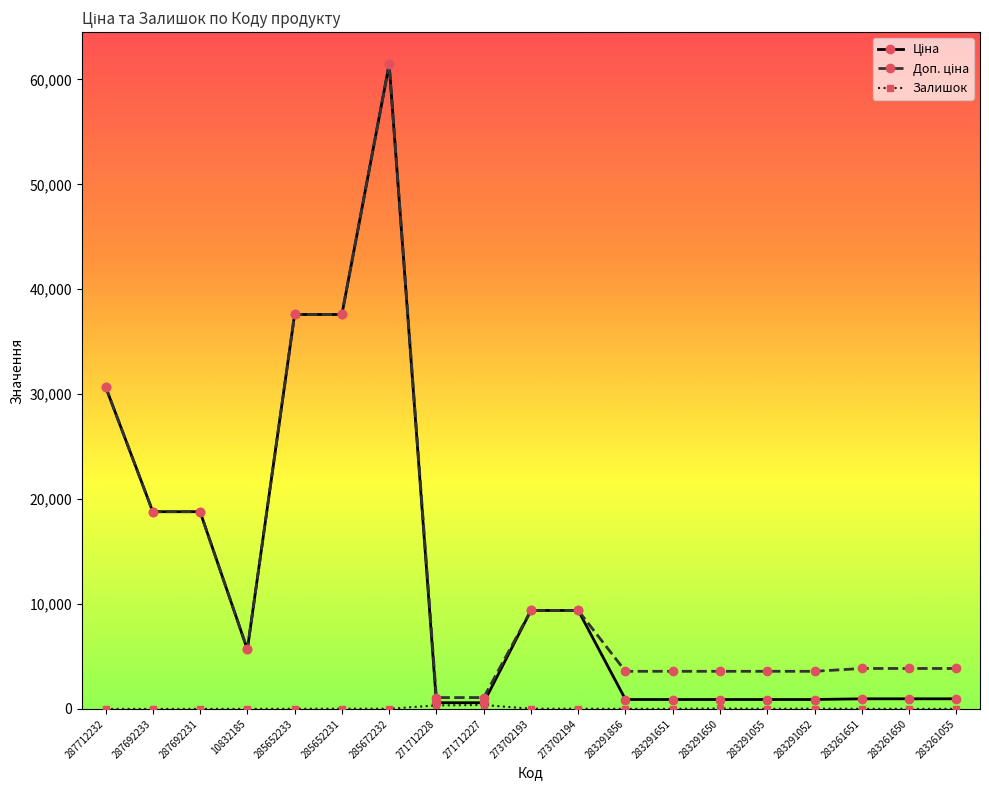

What is the label of the 14th point from the left?

283291650